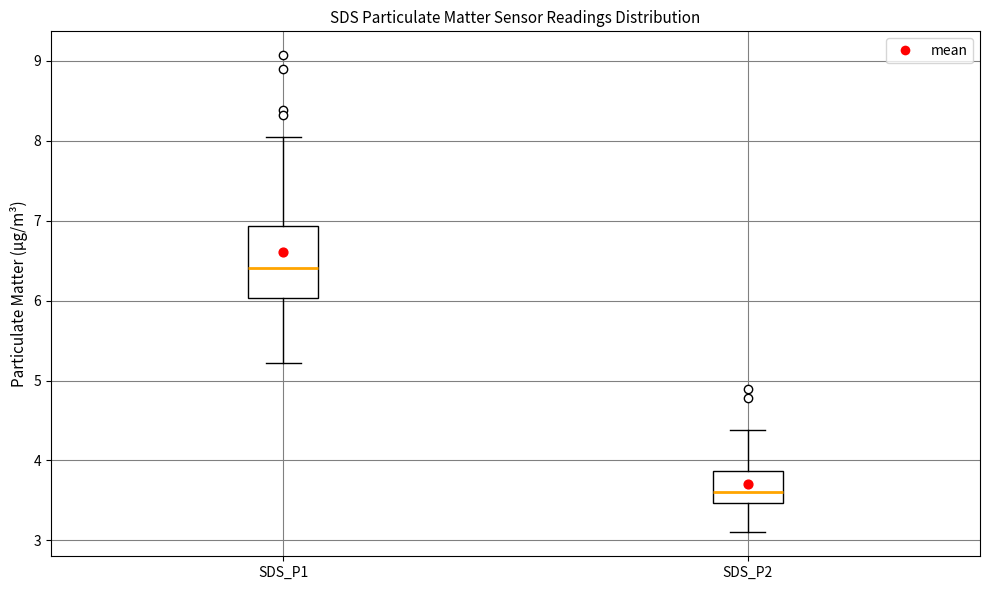

Which box has the lowest median line?

SDS_P2